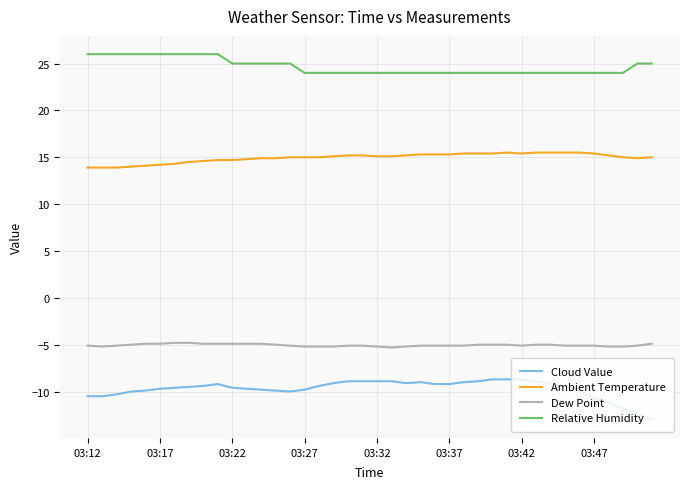

True or false: Ambient Temperature and Cloud Value cross at least once.

False